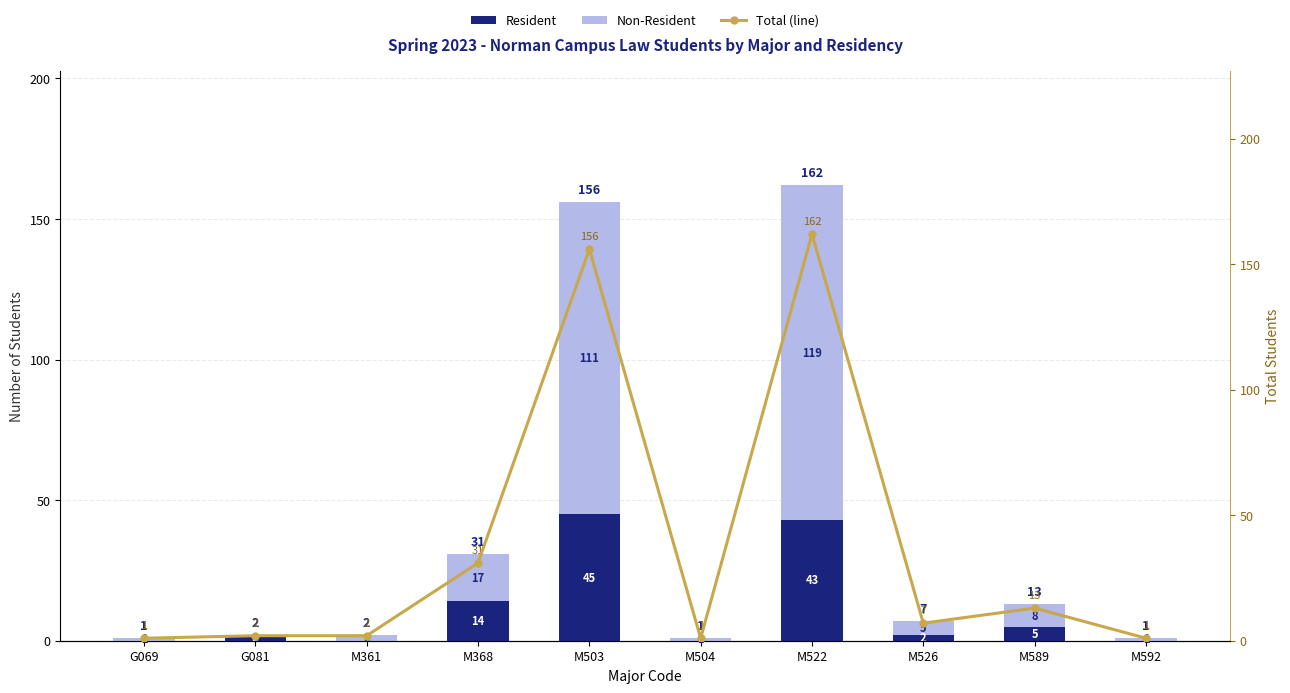

What position from the left is M504?

6